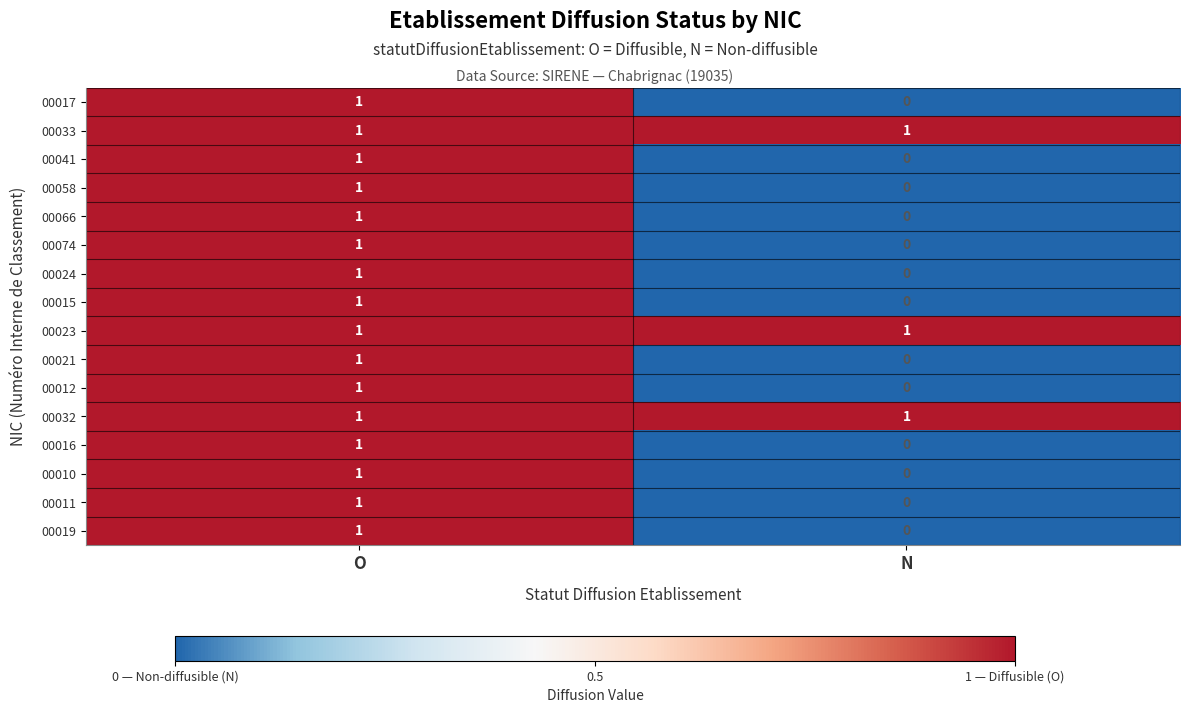

Is it true that 00024 equals 0 at O?

False